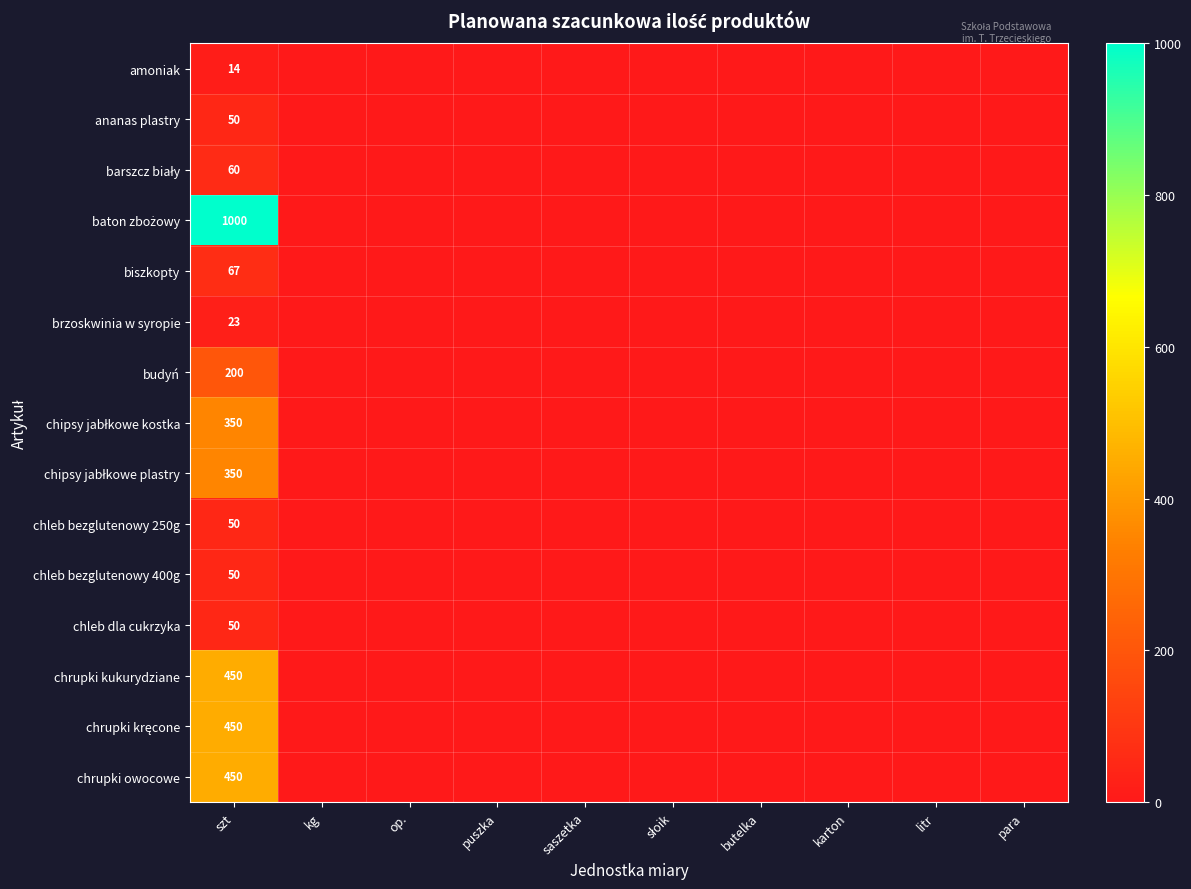

What is the total value across all series at szt?

3614